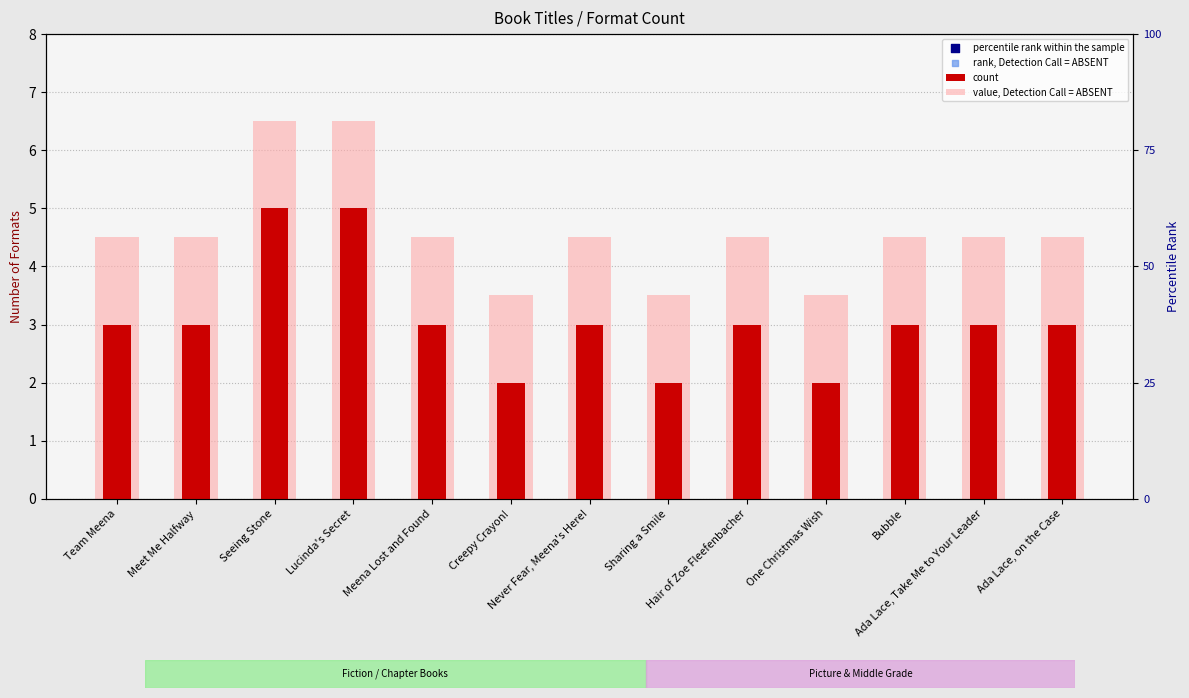

Which series contains the lowest Y value?

count